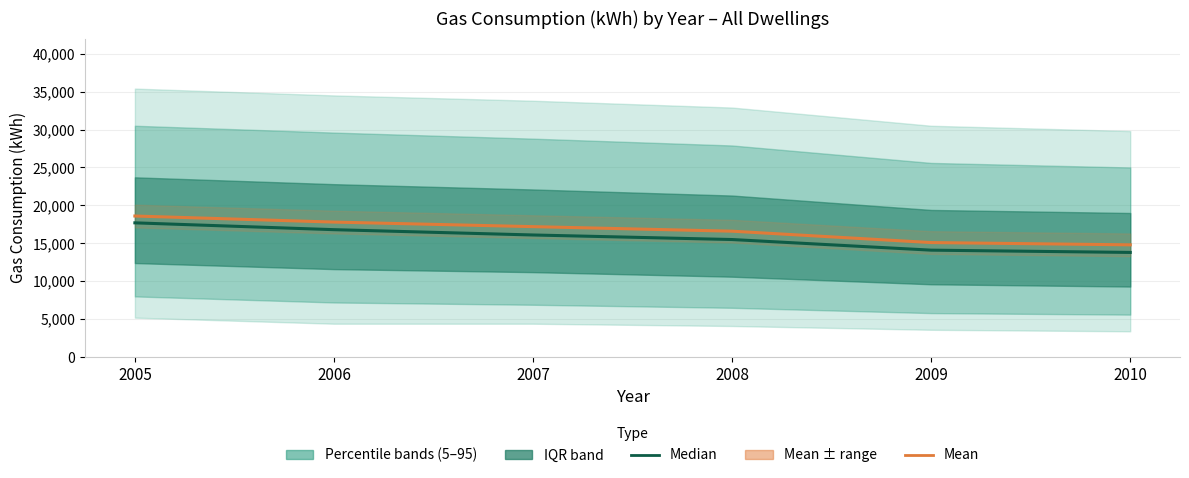

What is the total value across all series at 2007?

33300